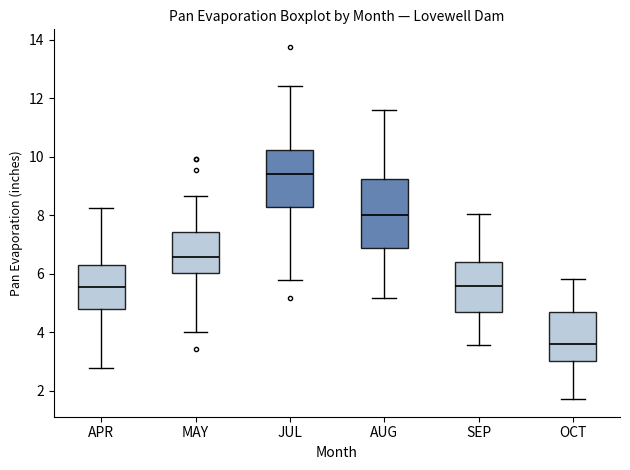

Reading left to right, transcribe this box plot: for each box, give where its median line is, the range the box spans, and where its two whiskers end, as read against the y-axis. The values are not printed on the chart, so give them approximately, as read against the axis.

APR: median 5.6, box 4.8 to 6.4, whiskers 2.8 to 8.2
MAY: median 6.6, box 6.0 to 7.4, whiskers 4.0 to 8.6
JUL: median 9.4, box 8.2 to 10.2, whiskers 5.8 to 12.4
AUG: median 8.0, box 6.8 to 9.2, whiskers 5.2 to 11.6
SEP: median 5.6, box 4.6 to 6.4, whiskers 3.6 to 8.0
OCT: median 3.6, box 3.0 to 4.8, whiskers 1.8 to 5.8